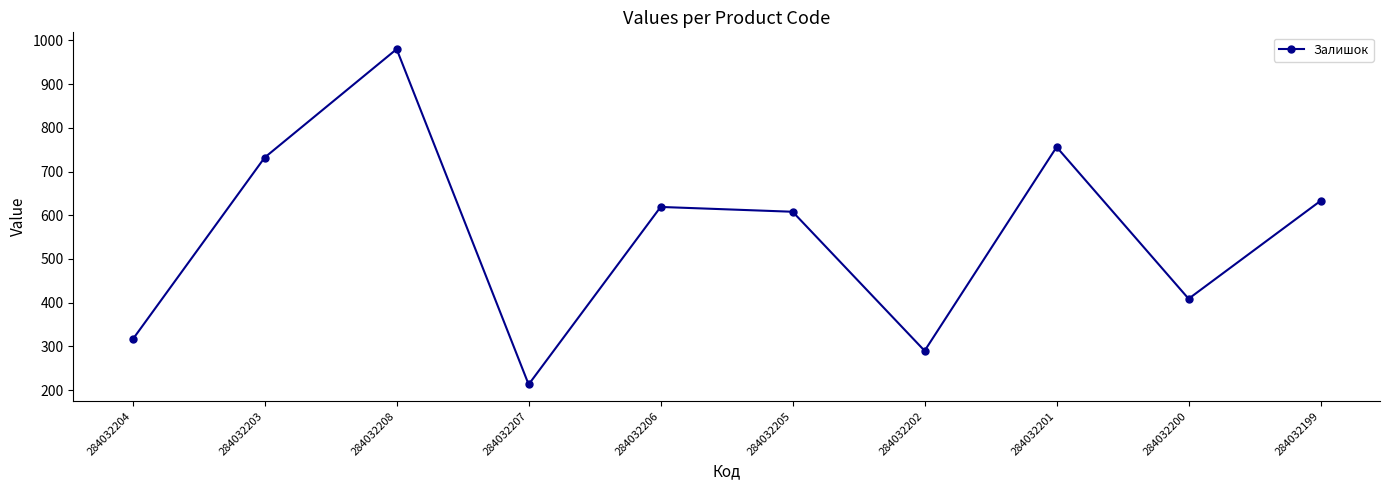

Where is the data nearest to the value 596?

284032205